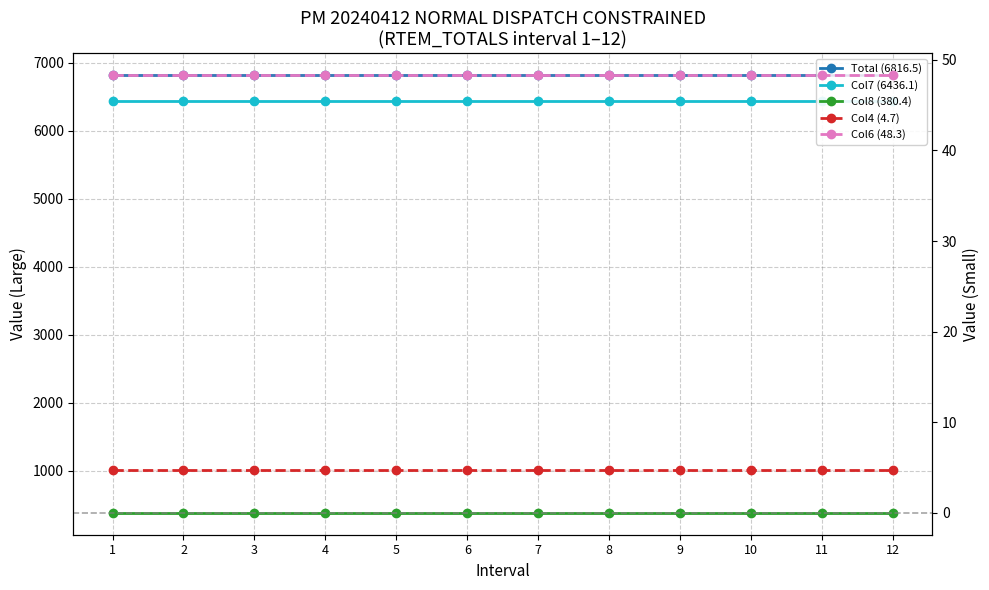

What is the value of the Col7 (6436.1) point at the 1st from the left?

6436.1